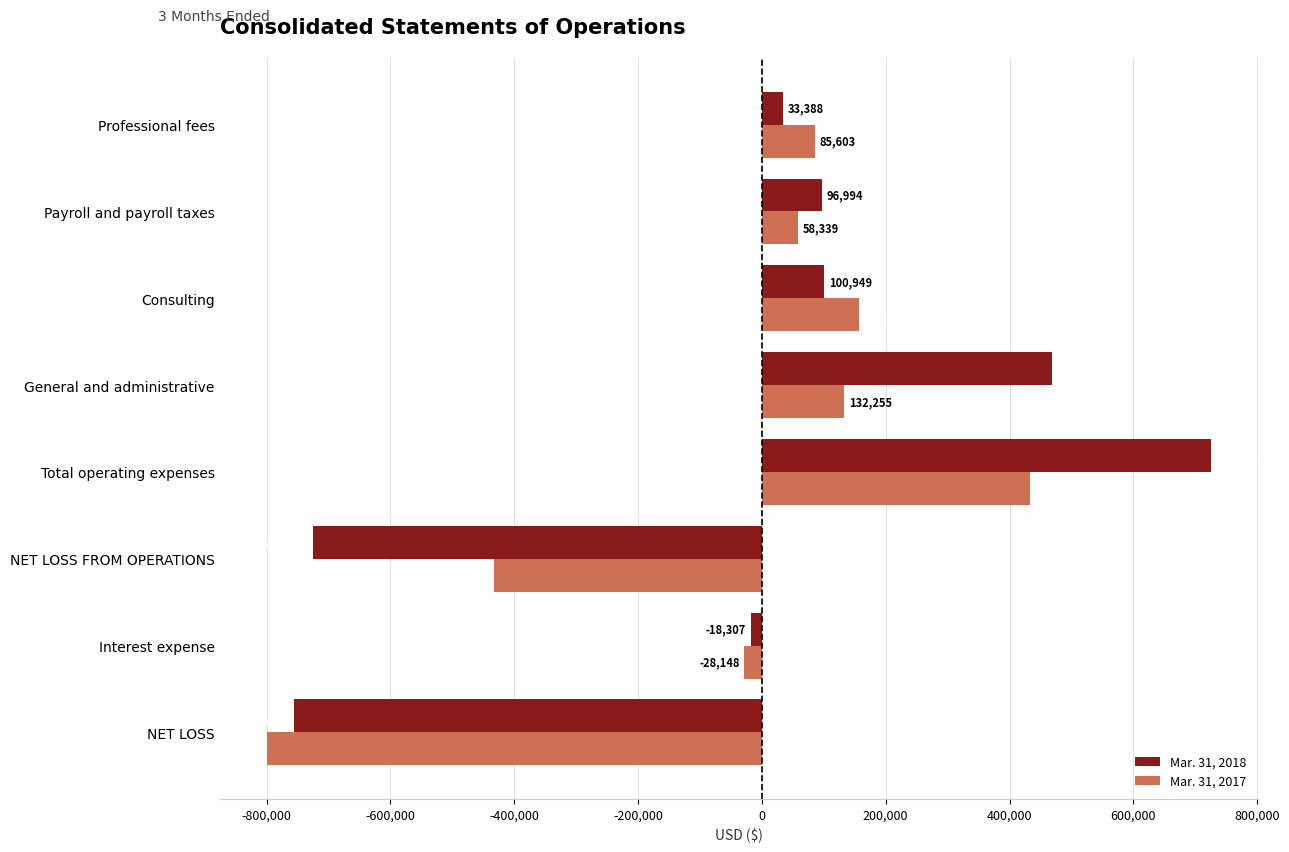

Rank the categories by Mar. 31, 2017 value from highest to lowest.

Total operating expenses, Consulting, General and administrative, Professional fees, Payroll and payroll taxes, Interest expense, NET LOSS FROM OPERATIONS, NET LOSS